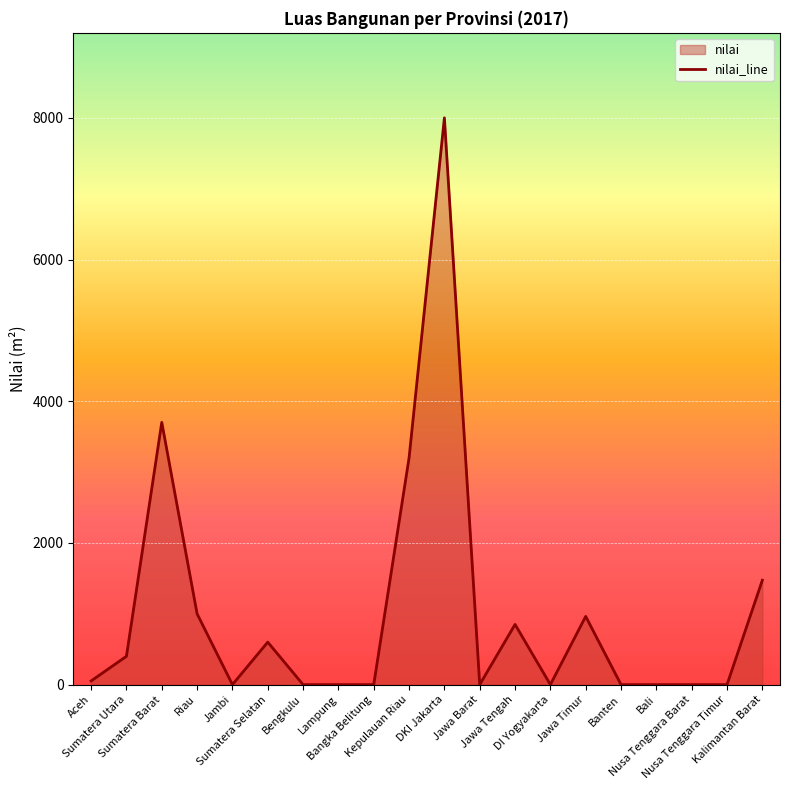

Where is the first local minimum?

Jambi